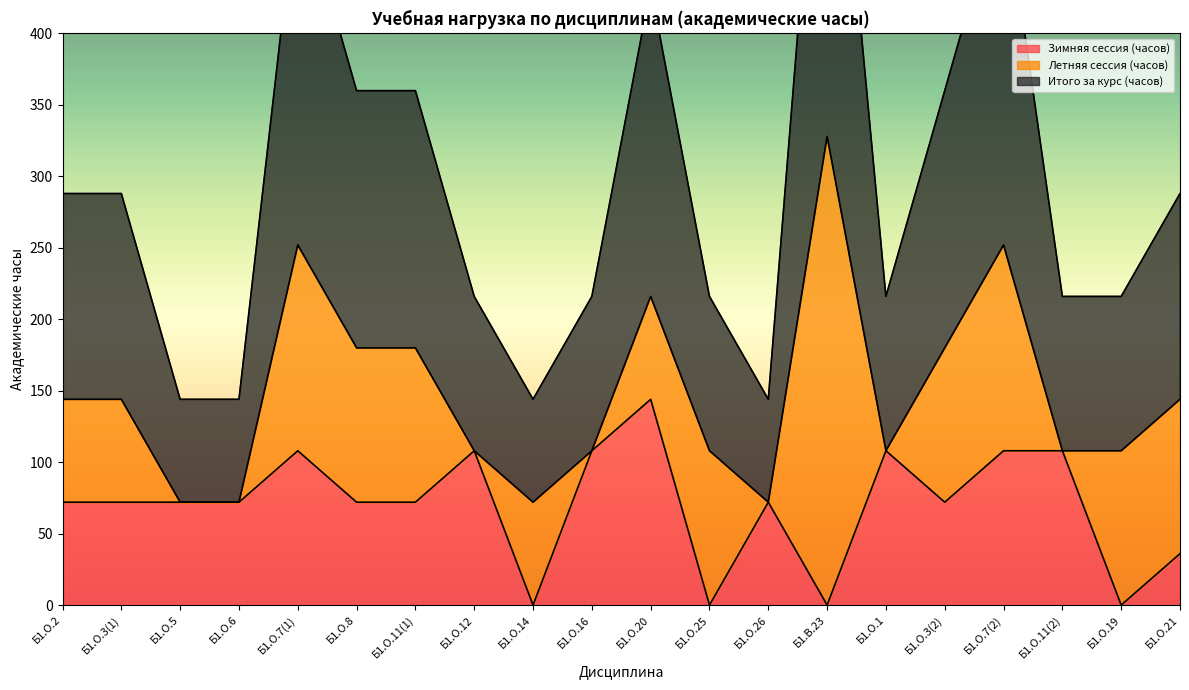

Rank the categories by Зимняя сессия (часов) value from lowest to highest.

Б1.О.14, Б1.О.25, Б1.В.23, Б1.О.19, Б1.О.21, Б1.О.2, Б1.О.3(1), Б1.О.5, Б1.О.6, Б1.О.8, Б1.О.11(1), Б1.О.26, Б1.О.3(2), Б1.О.7(1), Б1.О.12, Б1.О.16, Б1.О.1, Б1.О.7(2), Б1.О.11(2), Б1.О.20